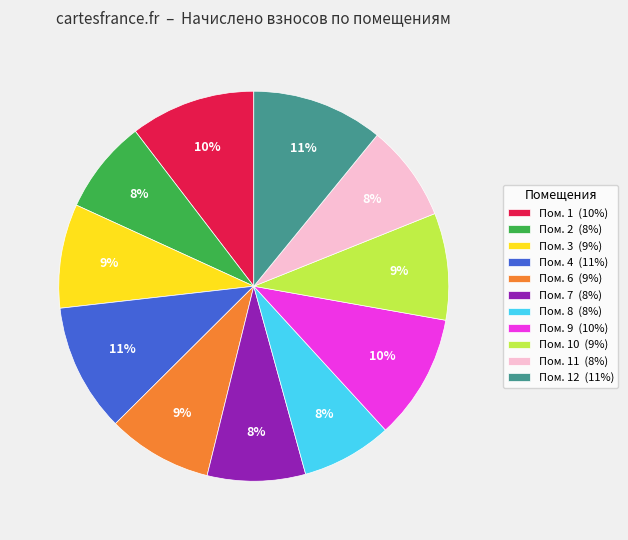

Combined, do Пом. 7 (8%) and Пом. 10 (9%) account for over 50%?

No